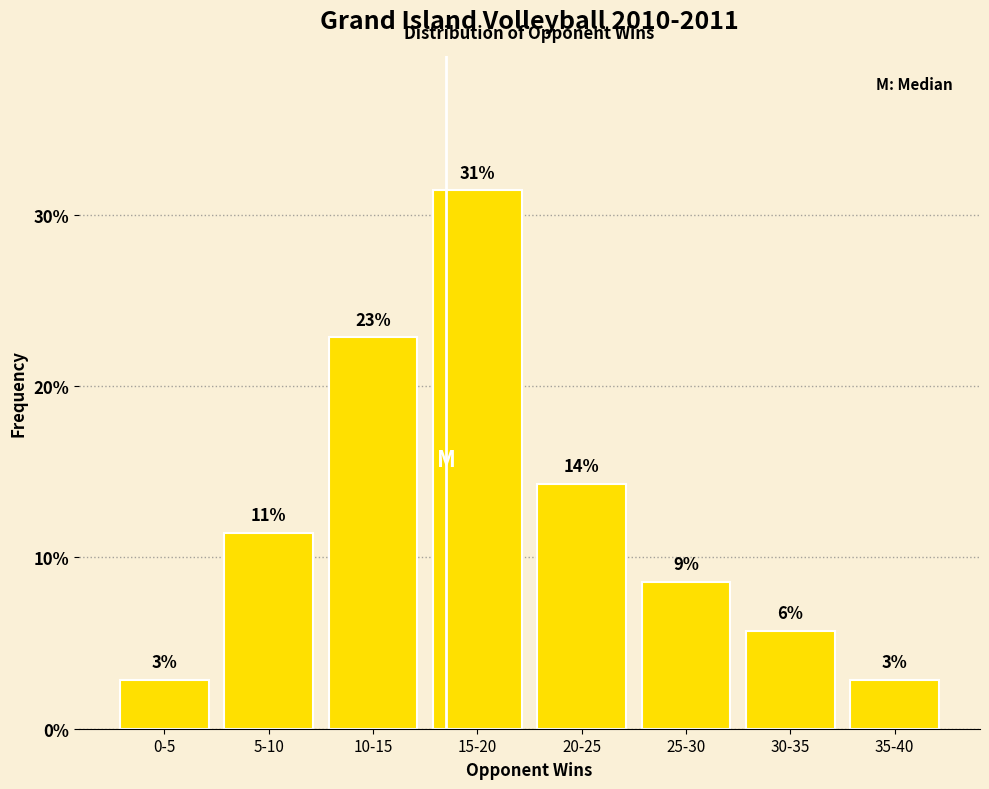

How many bars are there in total?

8